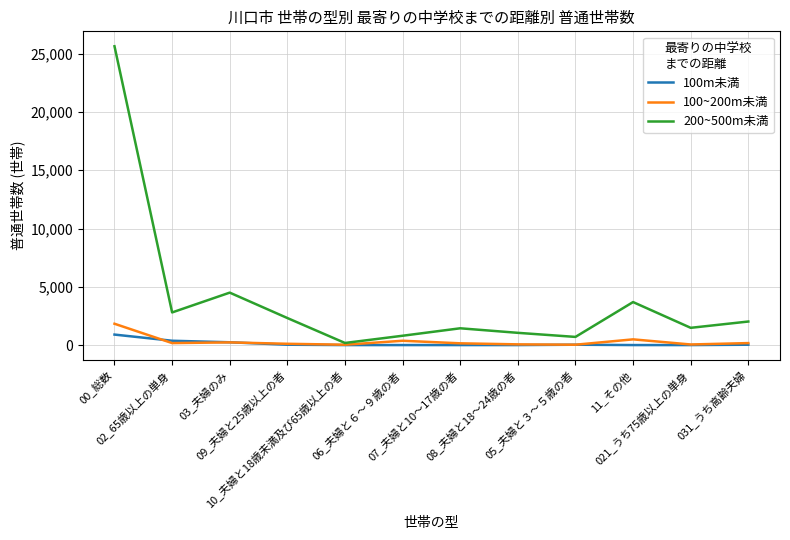

Which series has the widest spread of values?

200~500m未満